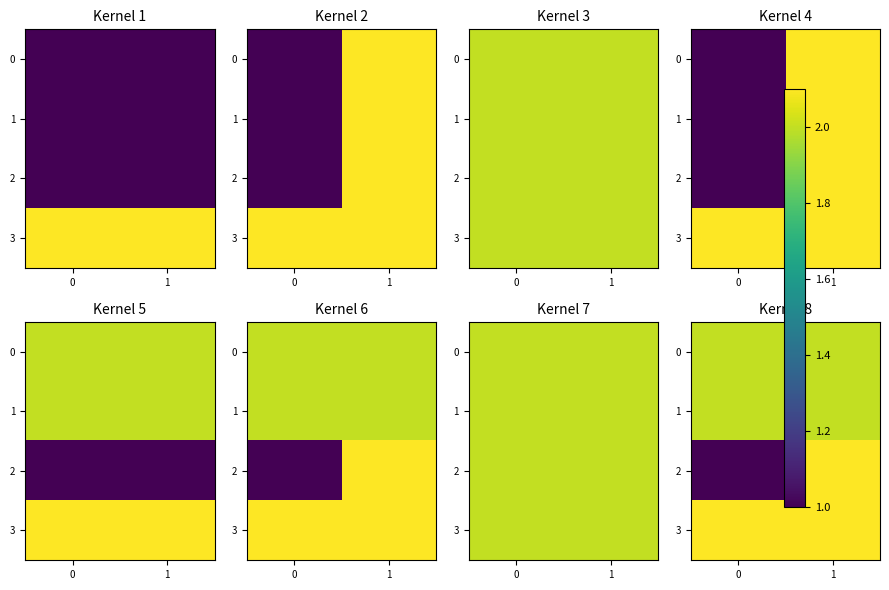

True or false: 2 has a value of 2.1 at 1.

True